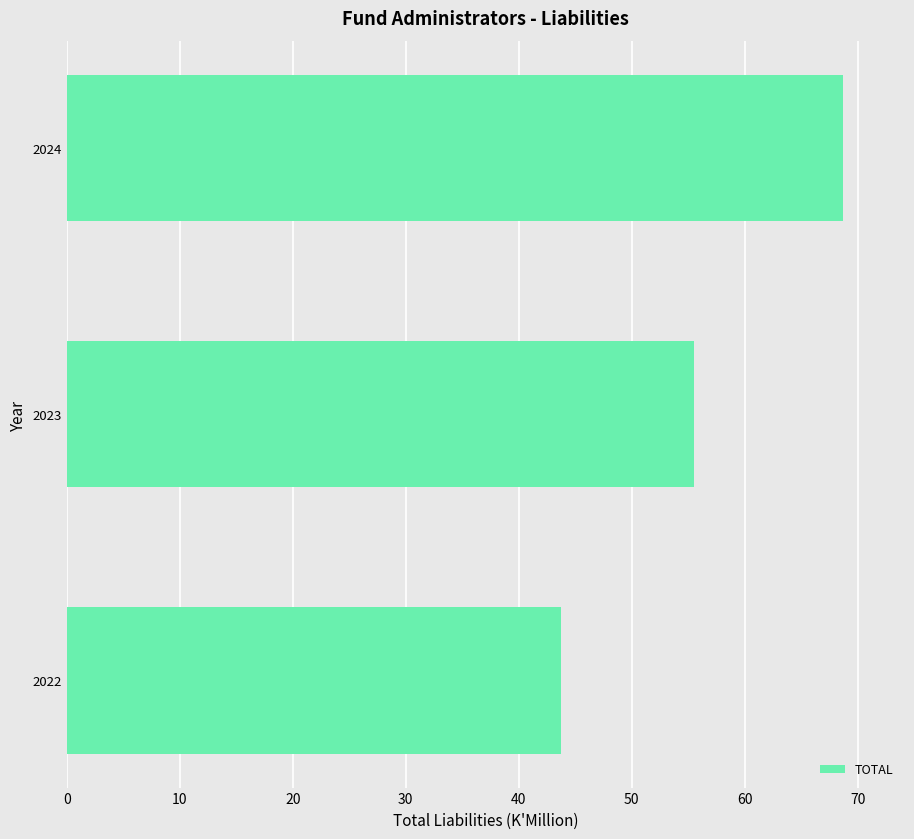

What is the difference between the maximum and minimum values?

25.0